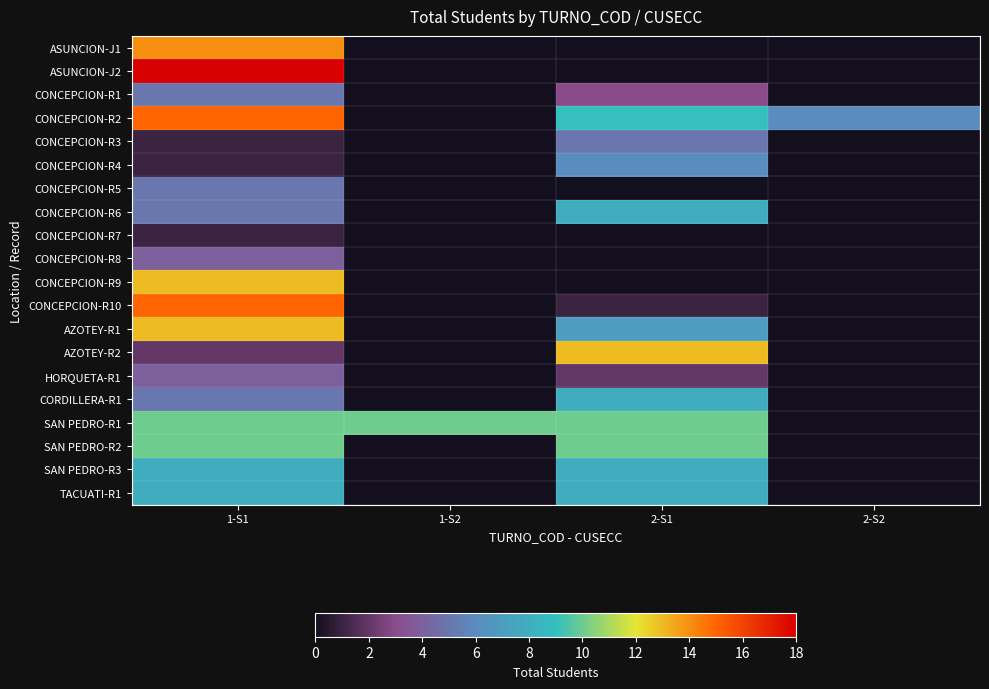

Reading left to right, extract all data points from this chart.

ASUNCION-J1: 1-S1=14	1-S2=0	2-S1=0	2-S2=0
ASUNCION-J2: 1-S1=18	1-S2=0	2-S1=0	2-S2=0
CONCEPCION-R1: 1-S1=5	1-S2=0	2-S1=3	2-S2=0
CONCEPCION-R2: 1-S1=15	1-S2=0	2-S1=9	2-S2=6
CONCEPCION-R3: 1-S1=1	1-S2=0	2-S1=5	2-S2=0
CONCEPCION-R4: 1-S1=1	1-S2=0	2-S1=6	2-S2=0
CONCEPCION-R5: 1-S1=5	1-S2=0	2-S1=0	2-S2=0
CONCEPCION-R6: 1-S1=5	1-S2=0	2-S1=8	2-S2=0
CONCEPCION-R7: 1-S1=1	1-S2=0	2-S1=0	2-S2=0
CONCEPCION-R8: 1-S1=4	1-S2=0	2-S1=0	2-S2=0
CONCEPCION-R9: 1-S1=13	1-S2=0	2-S1=0	2-S2=0
CONCEPCION-R10: 1-S1=15	1-S2=0	2-S1=1	2-S2=0
AZOTEY-R1: 1-S1=13	1-S2=0	2-S1=7	2-S2=0
AZOTEY-R2: 1-S1=2	1-S2=0	2-S1=13	2-S2=0
HORQUETA-R1: 1-S1=4	1-S2=0	2-S1=2	2-S2=0
CORDILLERA-R1: 1-S1=5	1-S2=0	2-S1=8	2-S2=0
SAN PEDRO-R1: 1-S1=10	1-S2=10	2-S1=10	2-S2=0
SAN PEDRO-R2: 1-S1=10	1-S2=0	2-S1=10	2-S2=0
SAN PEDRO-R3: 1-S1=8	1-S2=0	2-S1=8	2-S2=0
TACUATI-R1: 1-S1=8	1-S2=0	2-S1=8	2-S2=0